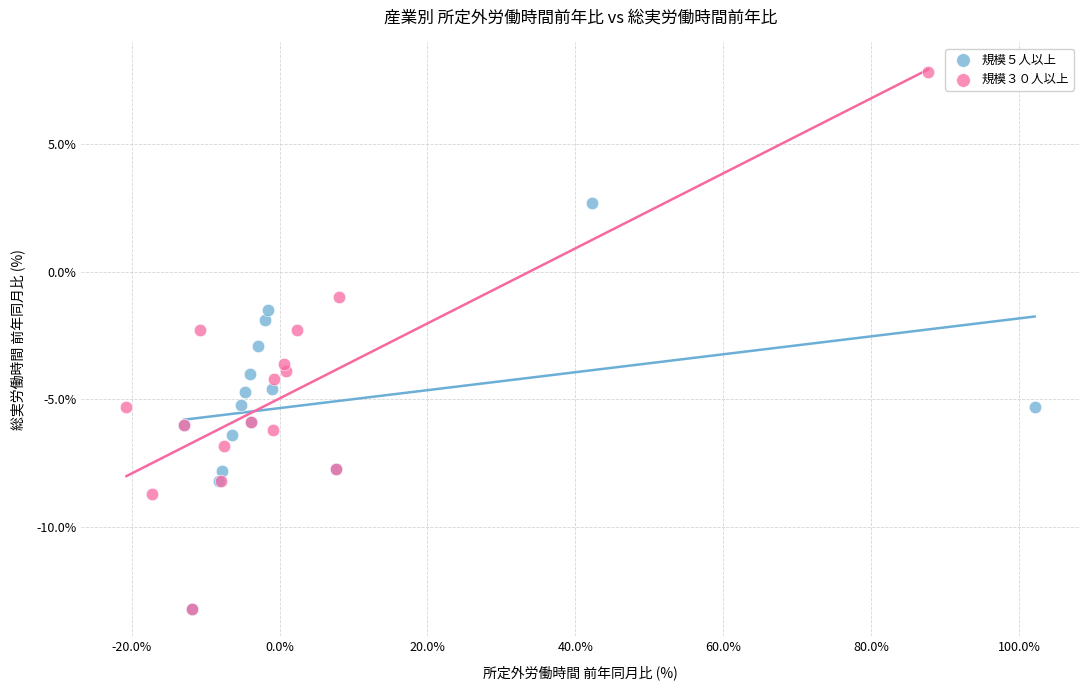

Which series reaches the maximum Y coordinate?

規模３０人以上